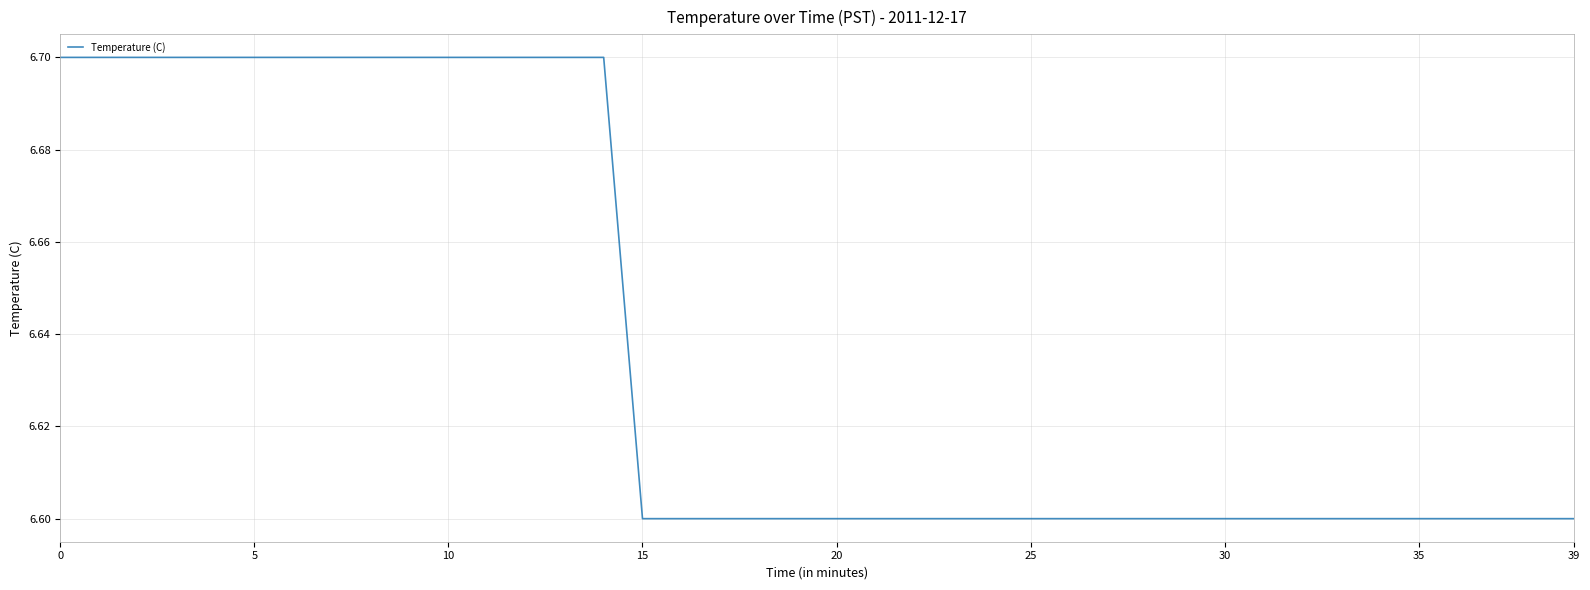

Reading left to right, transcribe all the data shown in this chart.

6.7	6.7	6.7	6.7	6.7	6.7	6.7	6.7	6.7	6.7	6.7	6.7	6.7	6.7	6.7	6.6	6.6	6.6	6.6	6.6	6.6	6.6	6.6	6.6	6.6	6.6	6.6	6.6	6.6	6.6	6.6	6.6	6.6	6.6	6.6	6.6	6.6	6.6	6.6	6.6